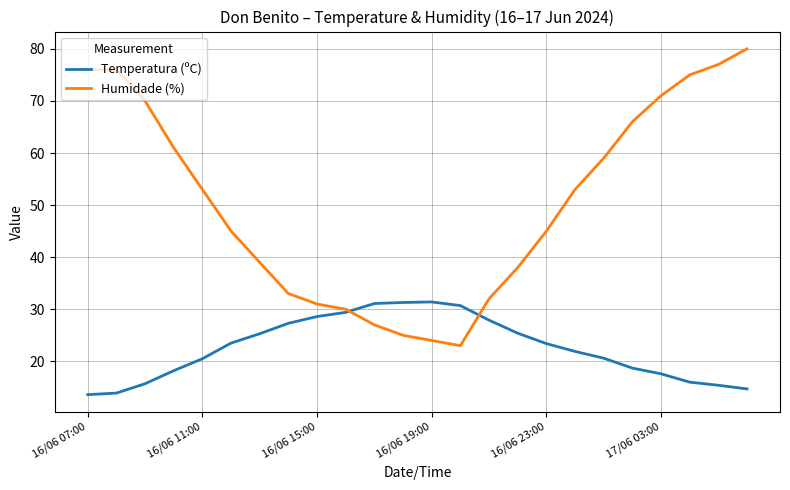

What is the sum of all Temperatura (ºC) values?

542.1